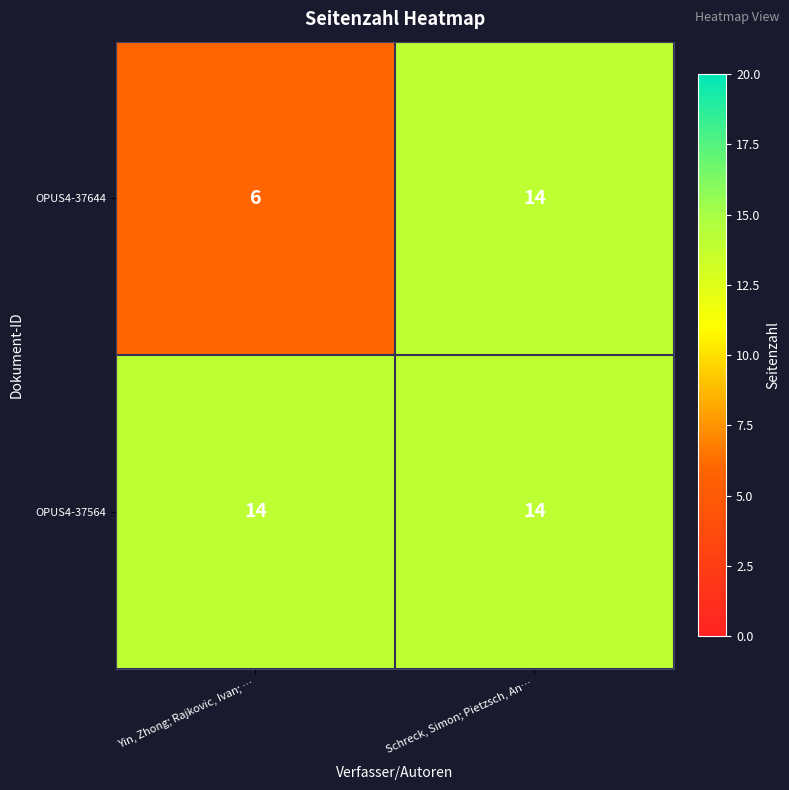

At which category is the sum across all series the highest?

Schreck, Simon; Pietzsch, An…